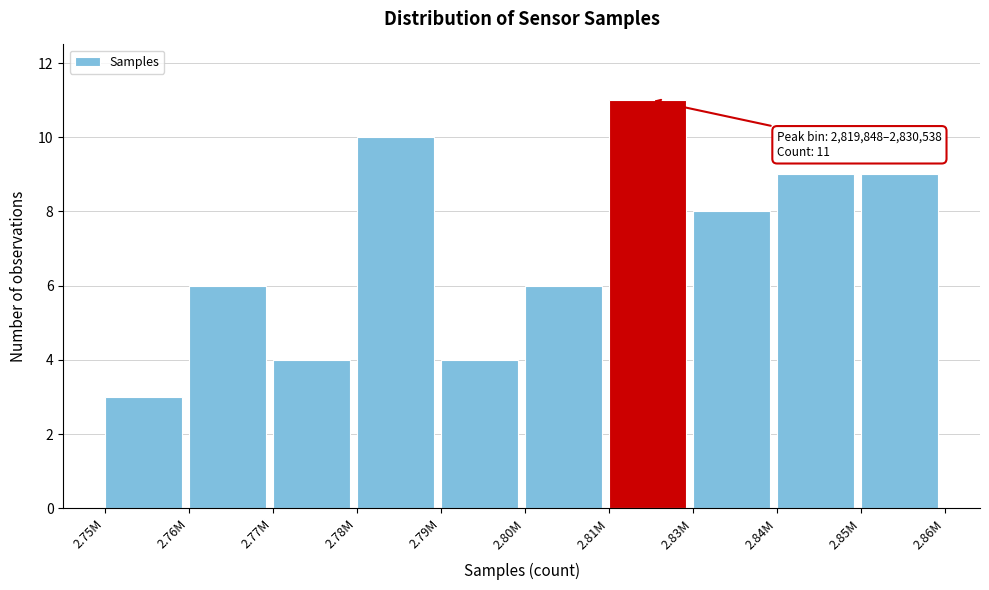

Reading left to right, list all the values displayed in this chart.

2.75M=3	2.76M=6	2.77M=4	2.78M=10	2.79M=4	2.80M=6	2.81M=11	2.83M=8	2.84M=9	2.85M=9